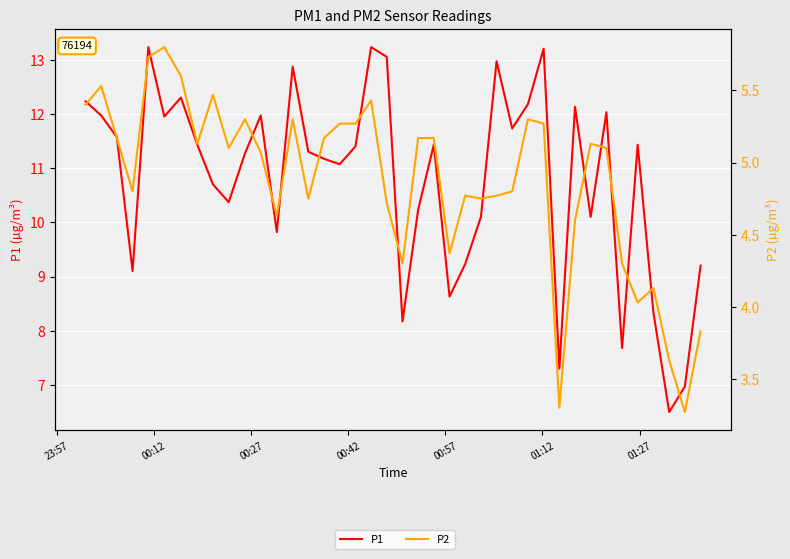

What is the average value of the P1 series?

10.8